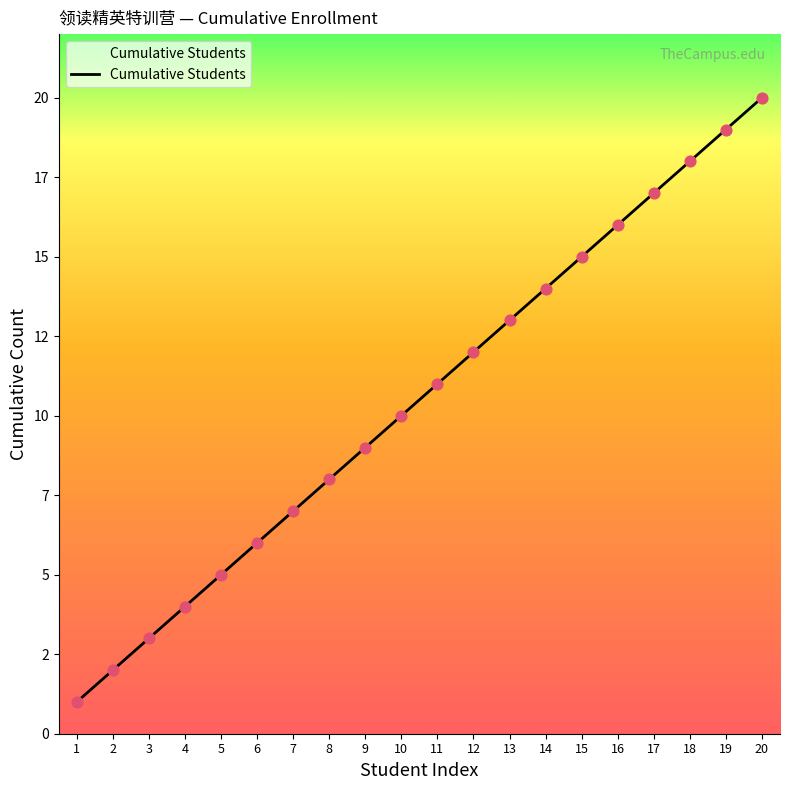

Between 11 and 5, which is larger?

11